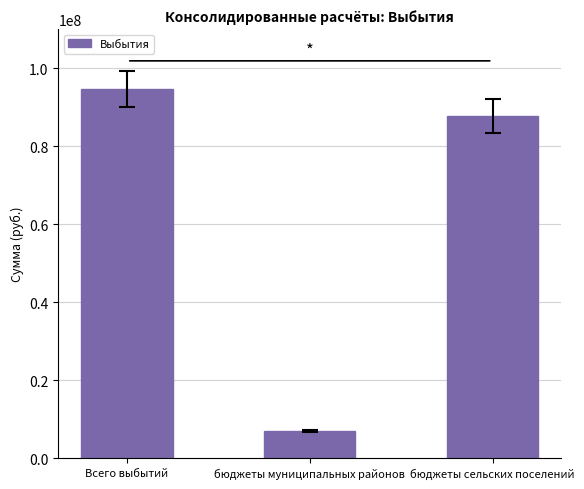

Reading left to right, extract all data points from this chart.

Всего выбытий=94634470.9	бюджеты муниципальных районов=6935435.1	бюджеты сельских поселений=87699035.9